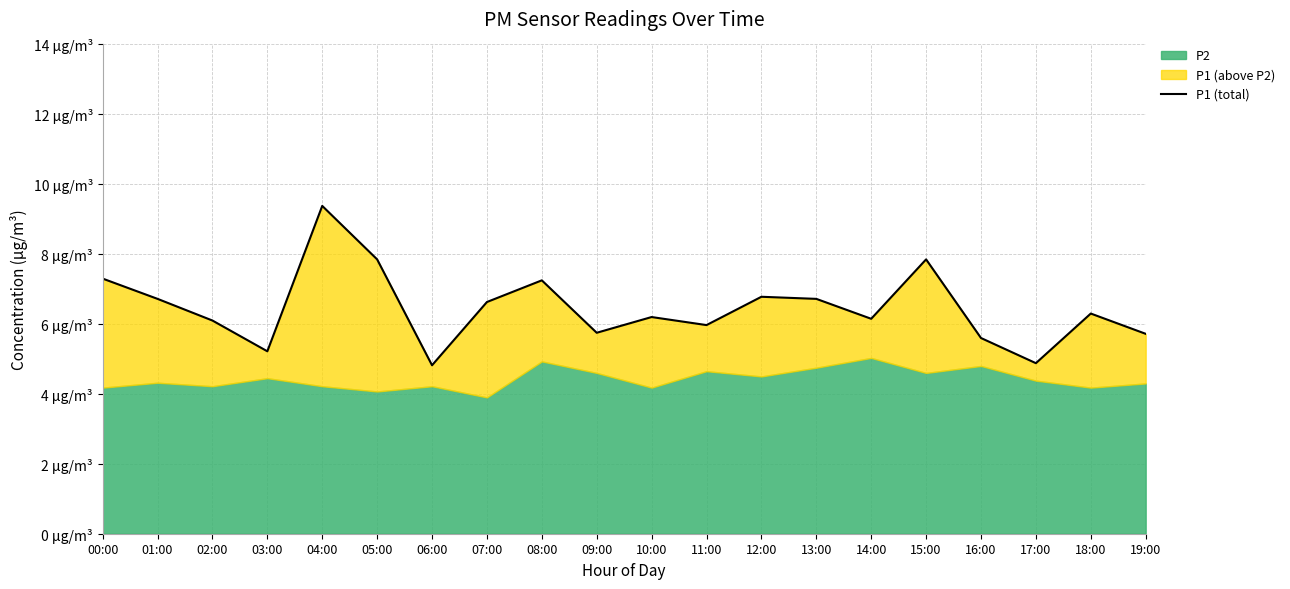

What is the difference between the values at 13:00 and 05:00?

1.1